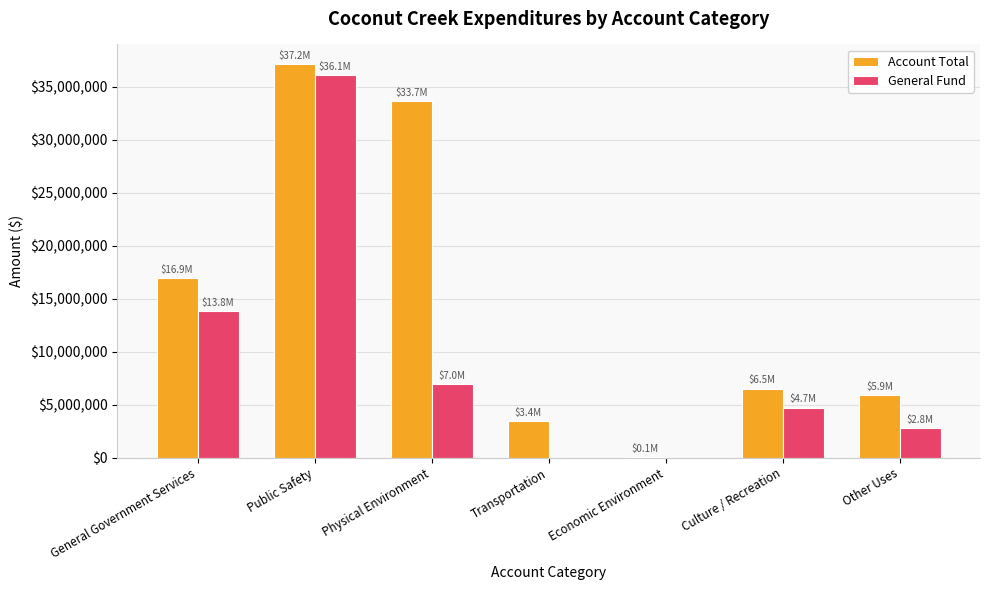

At which label is General Fund closest to 18043509?

General Government Services